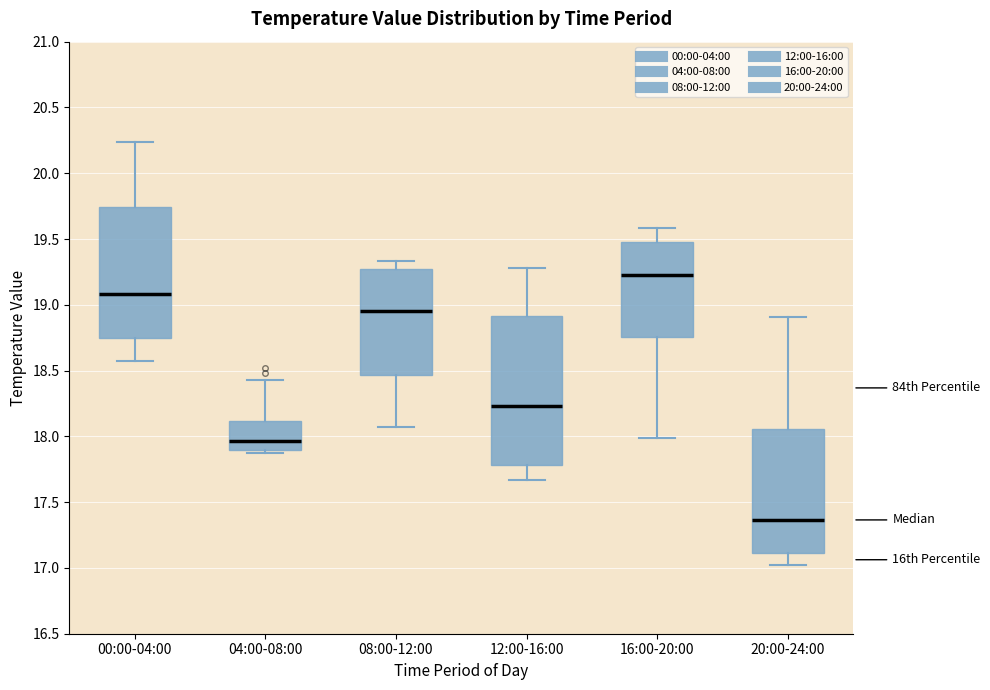

Comparing the boxes themselves (not the whiskers), which one is the tallest?

12:00-16:00